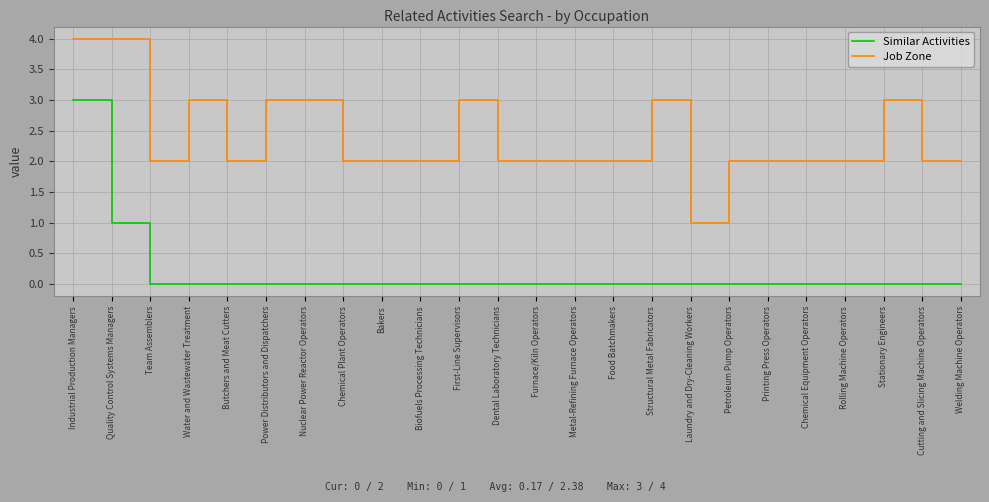

The Similar Activities series shows -1 at First-Line Supervisors. True or false?

False